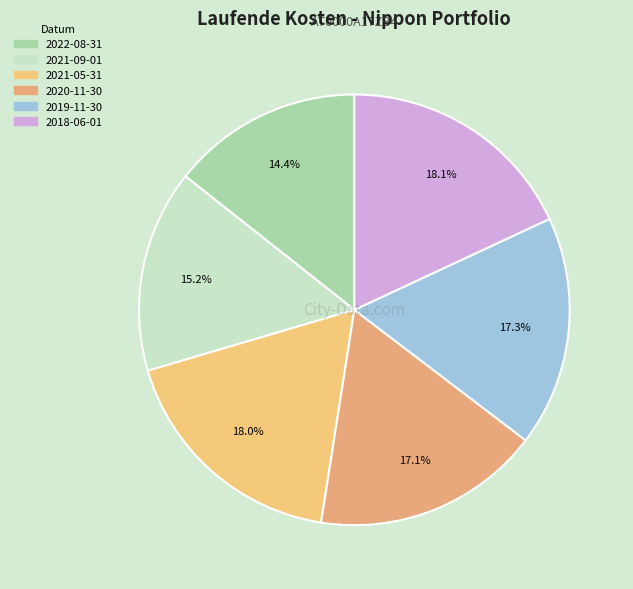

Between 2020-11-30 and 2019-11-30, which is larger?

2019-11-30